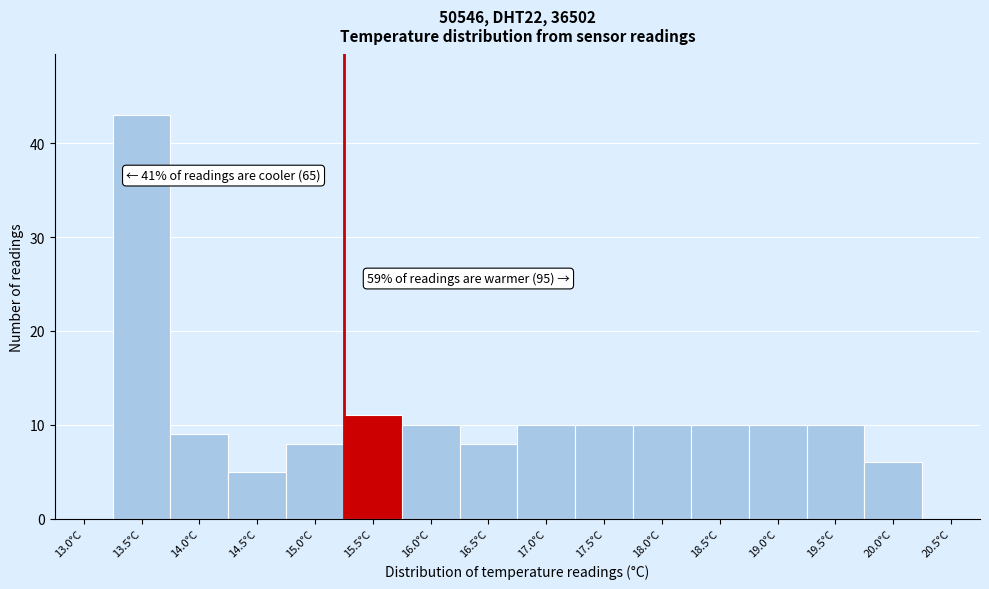

Reading left to right, transcribe all the data shown in this chart.

13.0°C=0	13.5°C=43	14.0°C=9	14.5°C=5	15.0°C=8	15.5°C=11	16.0°C=10	16.5°C=8	17.0°C=10	17.5°C=10	18.0°C=10	18.5°C=10	19.0°C=10	19.5°C=10	20.0°C=6	20.5°C=0